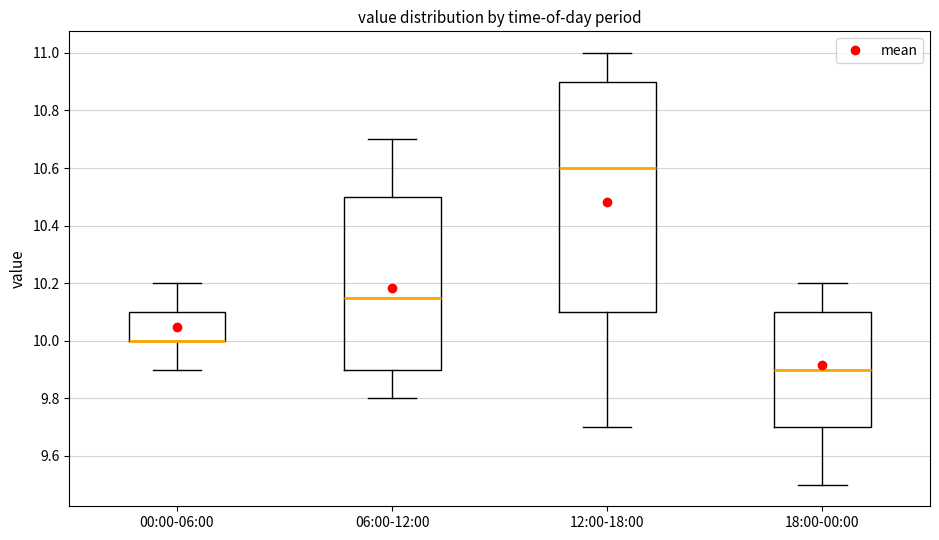

Comparing the boxes themselves (not the whiskers), which one is the tallest?

12:00-18:00